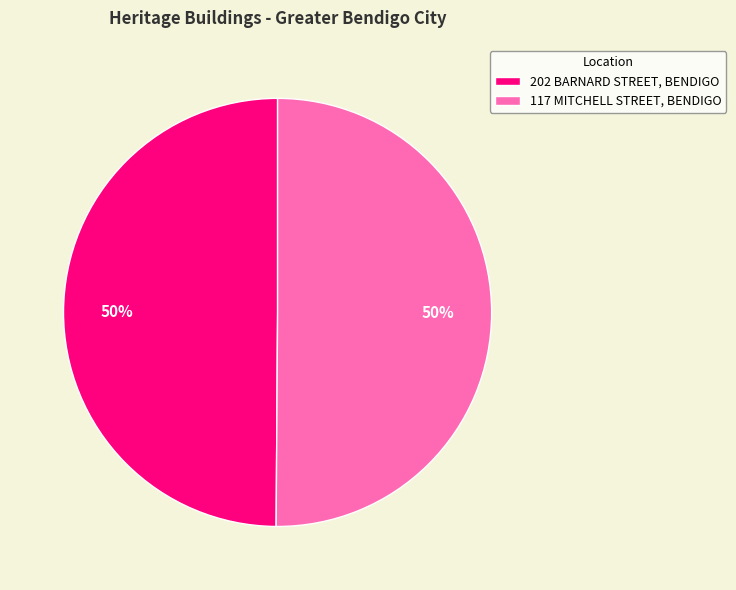

Is the sum of 202 BARNARD STREET, BENDIGO and 117 MITCHELL STREET, BENDIGO greater than half?

Yes